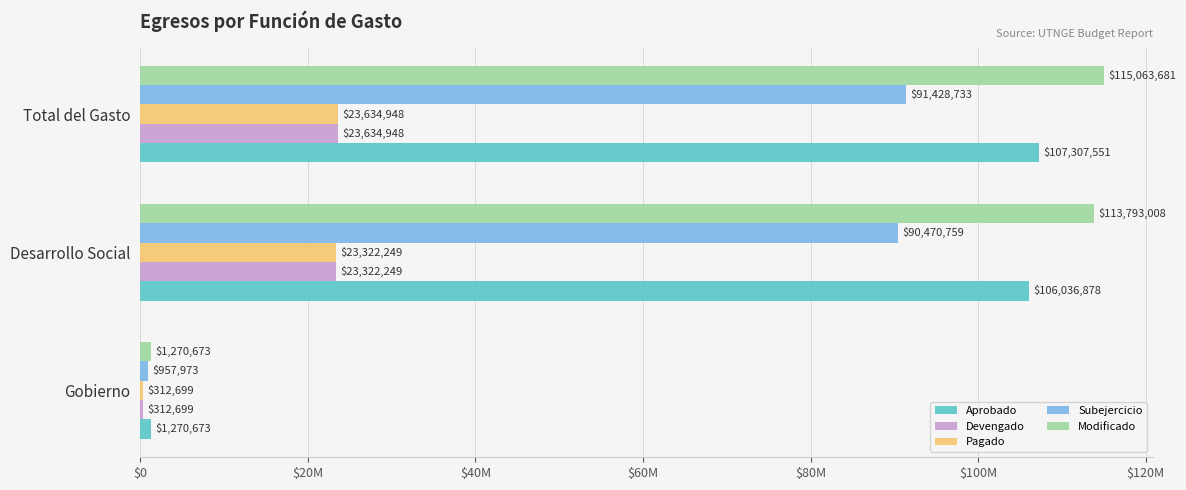

Reading right to left, list all the values displayed in this chart.

Aprobado: 107307551.0	106036878.2	1270672.8
Devengado: 23634947.8	23322248.5	312699.3
Pagado: 23634947.8	23322248.5	312699.3
Subejercicio: 91428732.8	90470759.3	957973.5
Modificado: 115063680.5	113793007.8	1270672.8